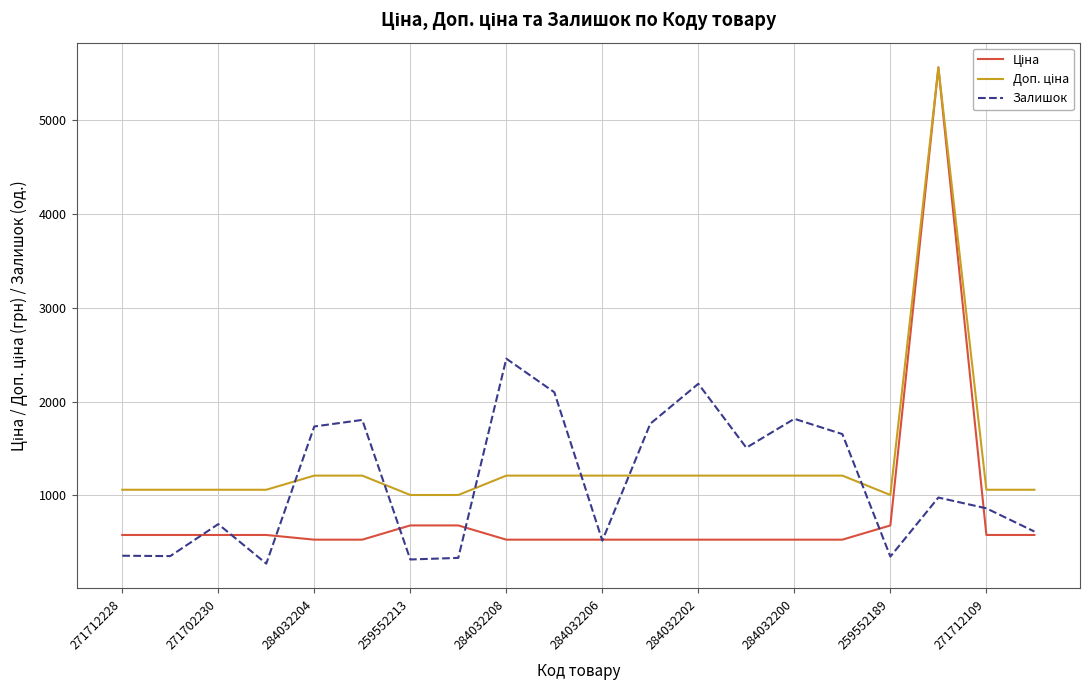

What is the maximum value for Залишок?

2457.0